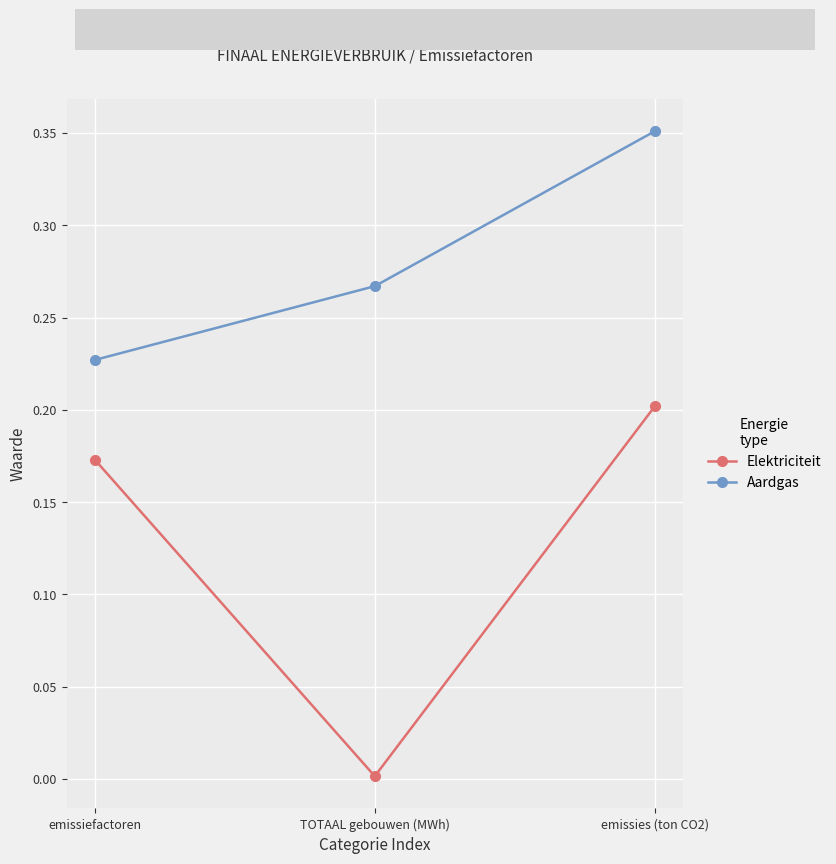

What is the label of the 3rd point from the left?

emissies (ton CO2)